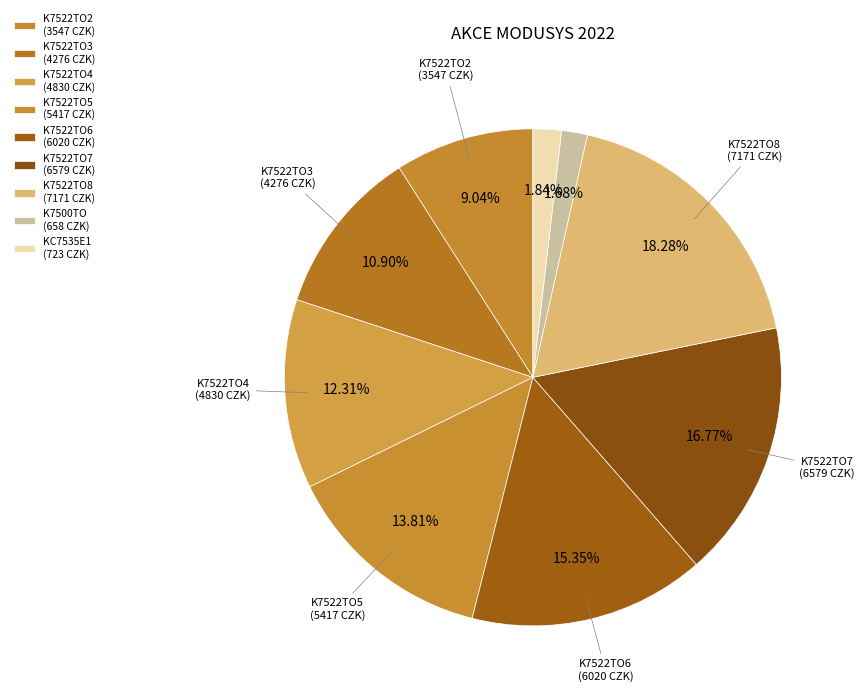

Between K7522TO2 and K7522TO7, which is larger?

K7522TO7